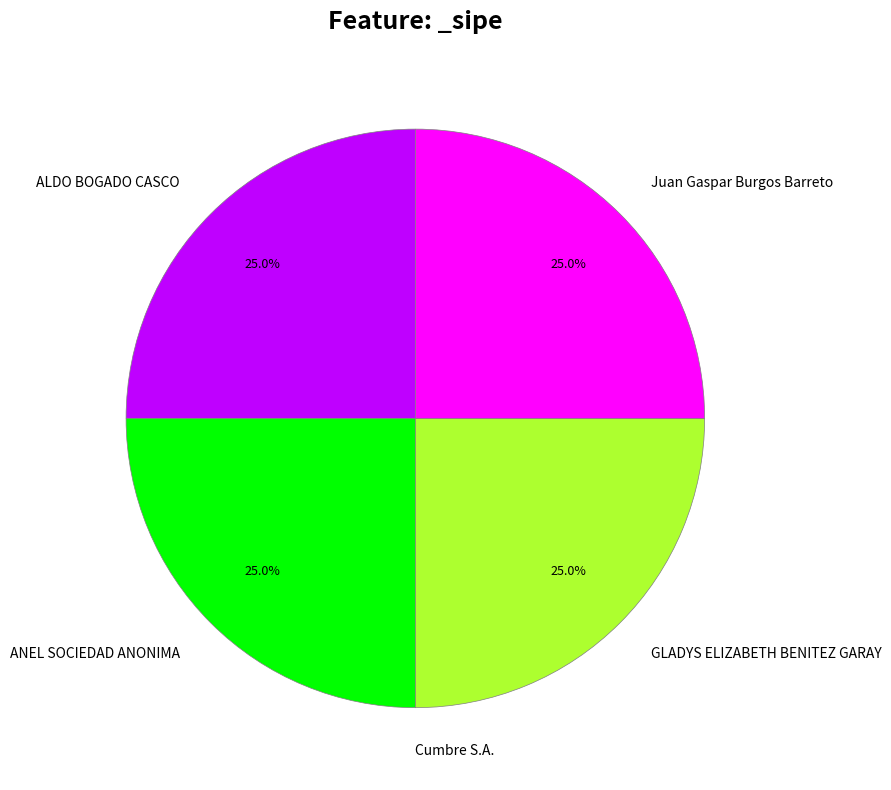

Is there any slice that represents more than half of the pie?

No